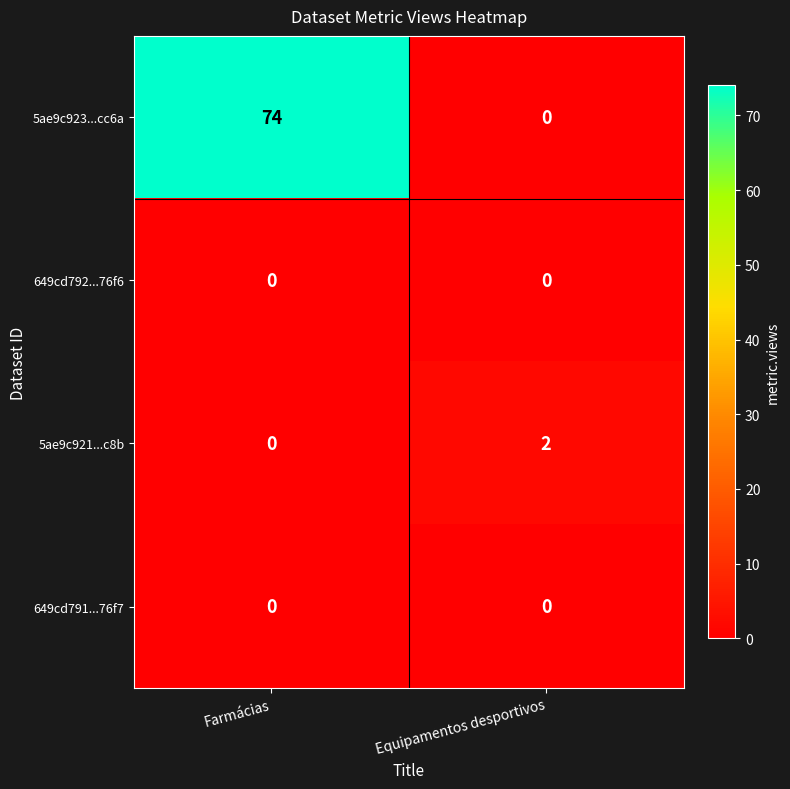

Which series has the widest spread of values?

5ae9c923...cc6a